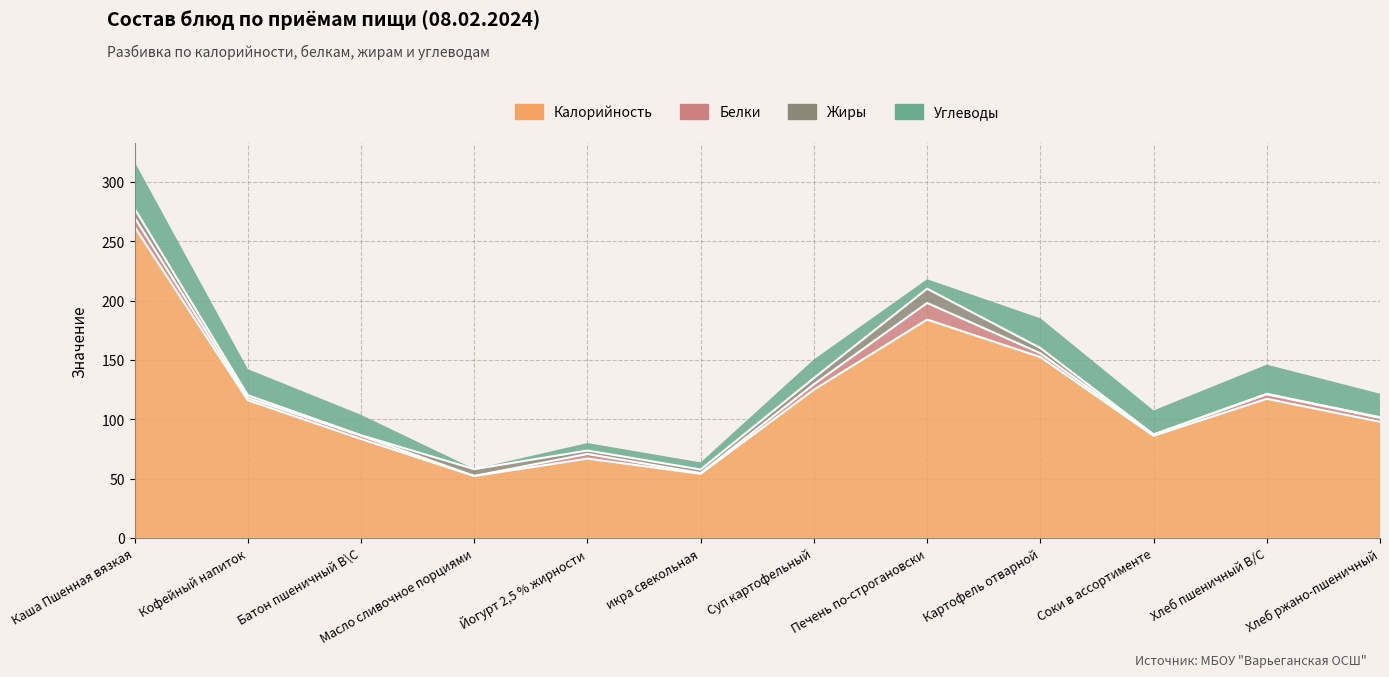

What is the label of the 9th point from the left?

Картофель отварной